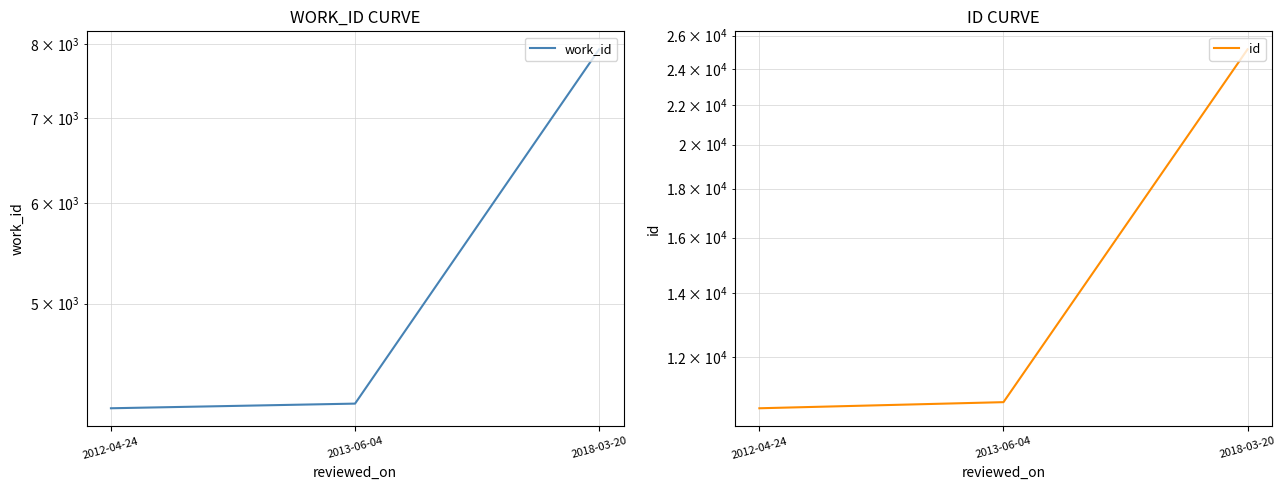

What are all the series names shown in the legend?

work_id, id